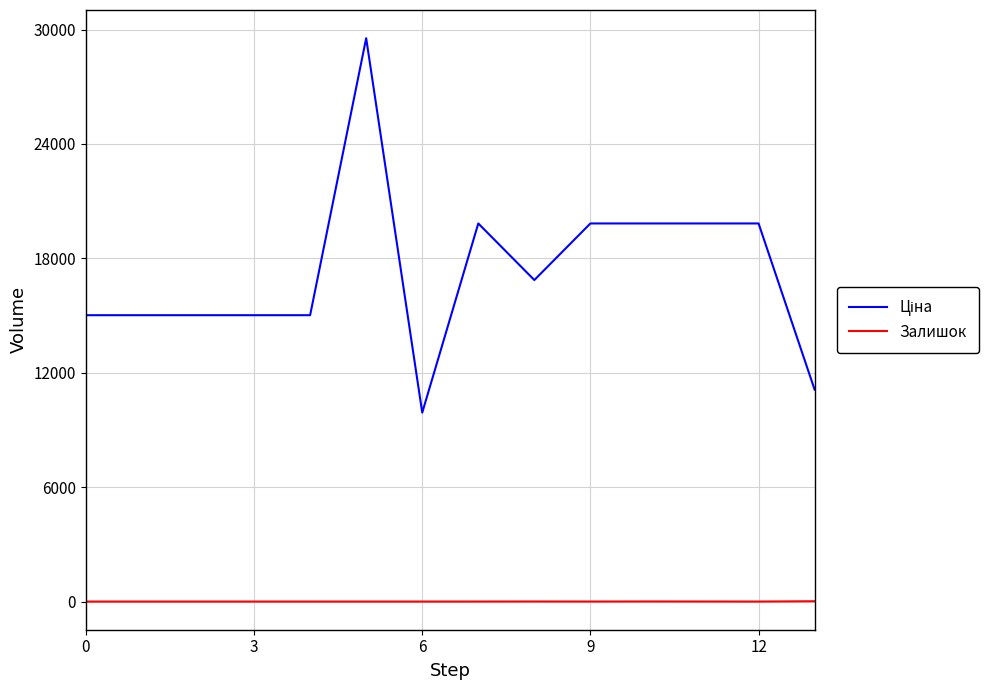

How many lines are shown in the chart?

2